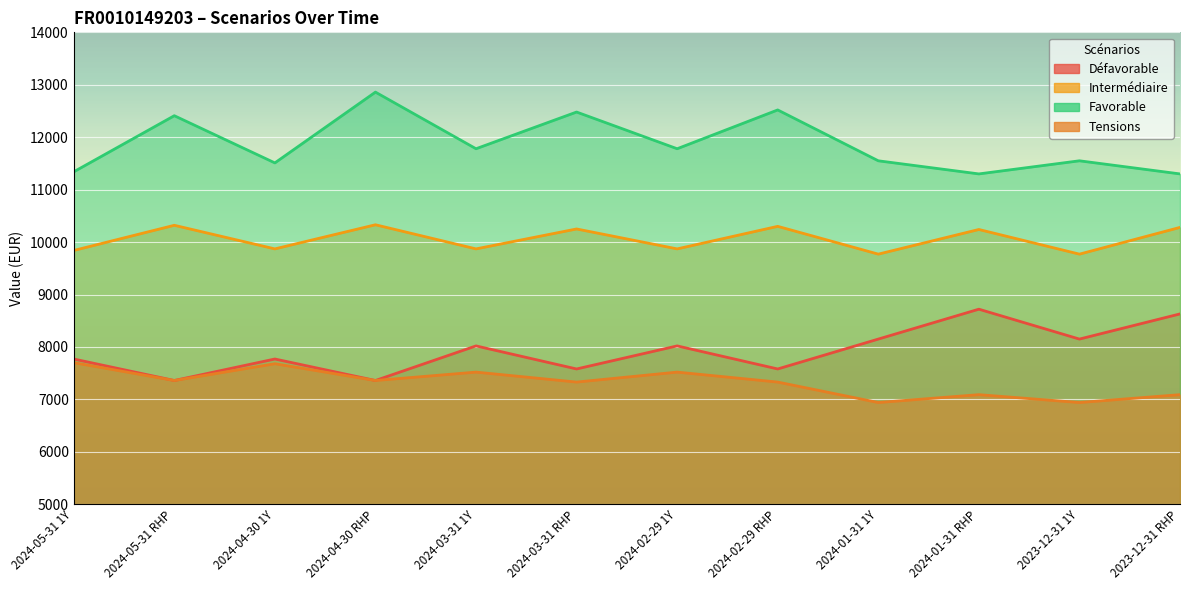

At which label does Tensions first exceed 7360?

2024-05-31 1Y